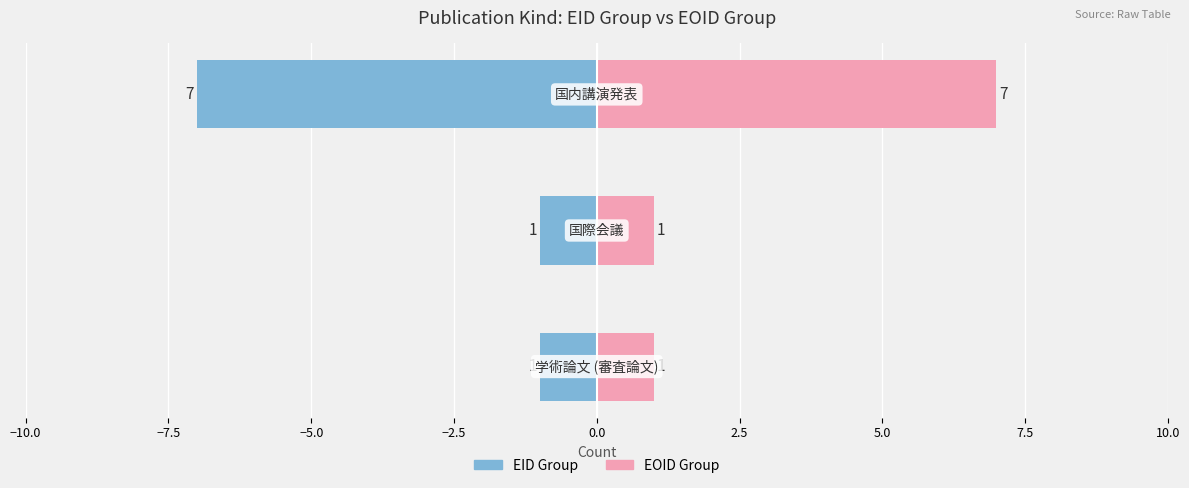

Which series changed the most between −10.0 and −5.0?

EID Group